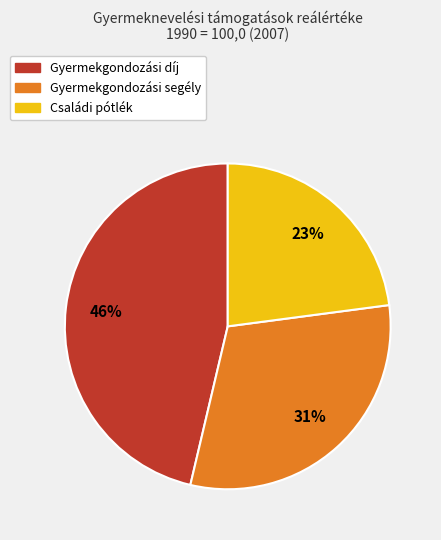

What is the largest slice in the pie chart?

Gyermekgondozási díj